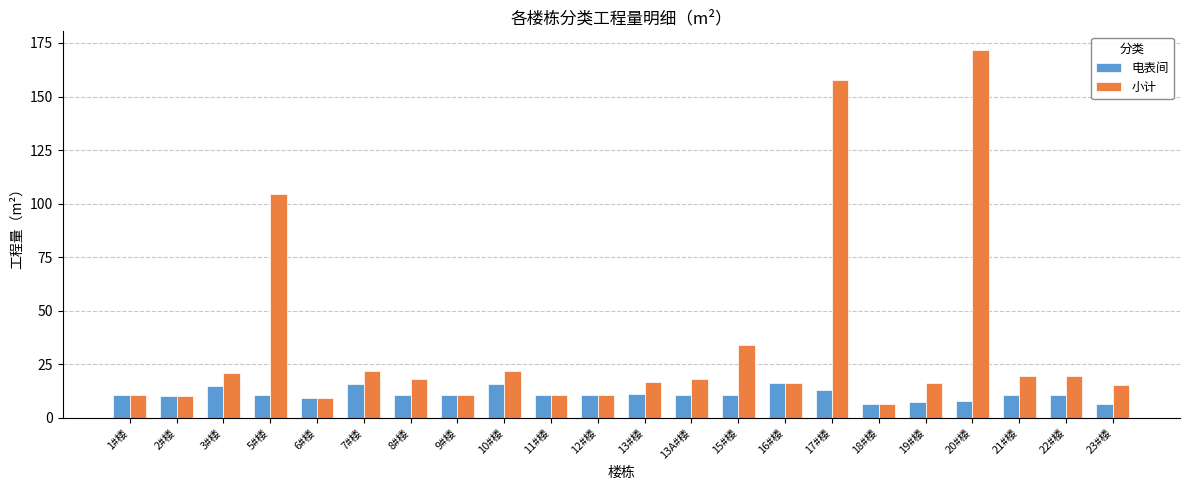

What is the sum of all 小计 values?

742.9